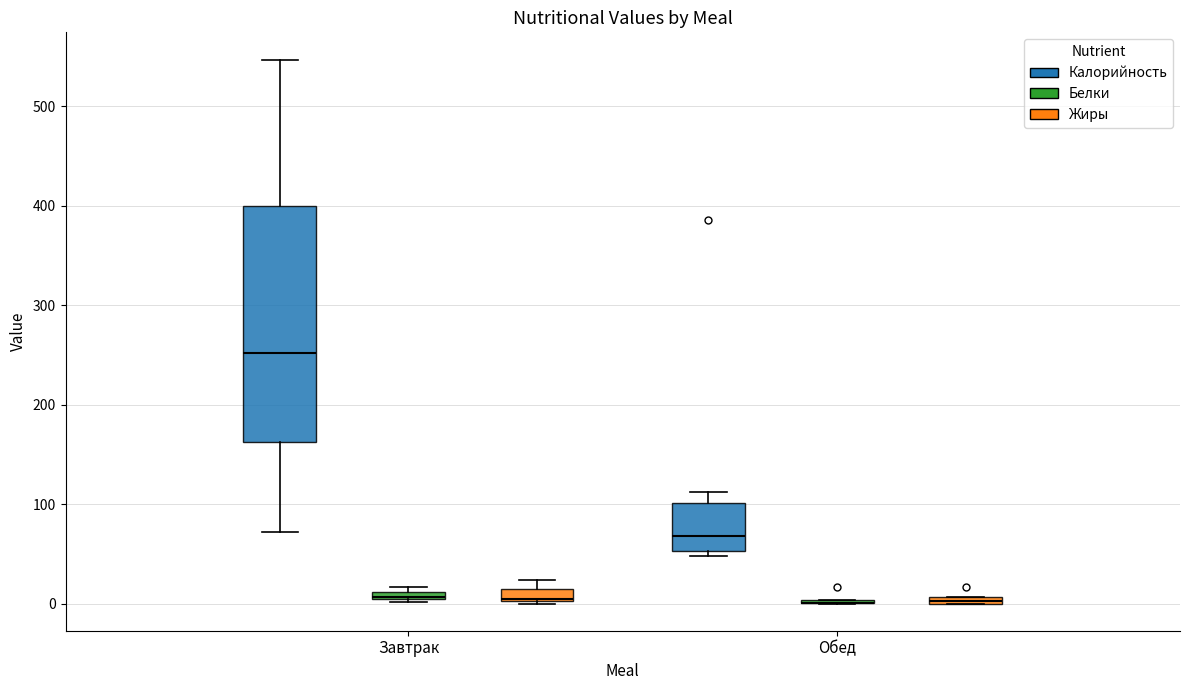

Which box is the tallest, from its lower edge to its upper edge?

Завтрак (Калорийность)